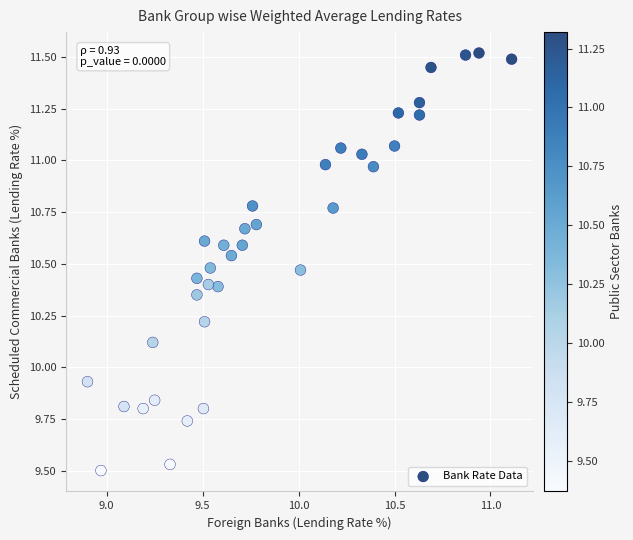

What is the range of X values (max minus min)?

2.2